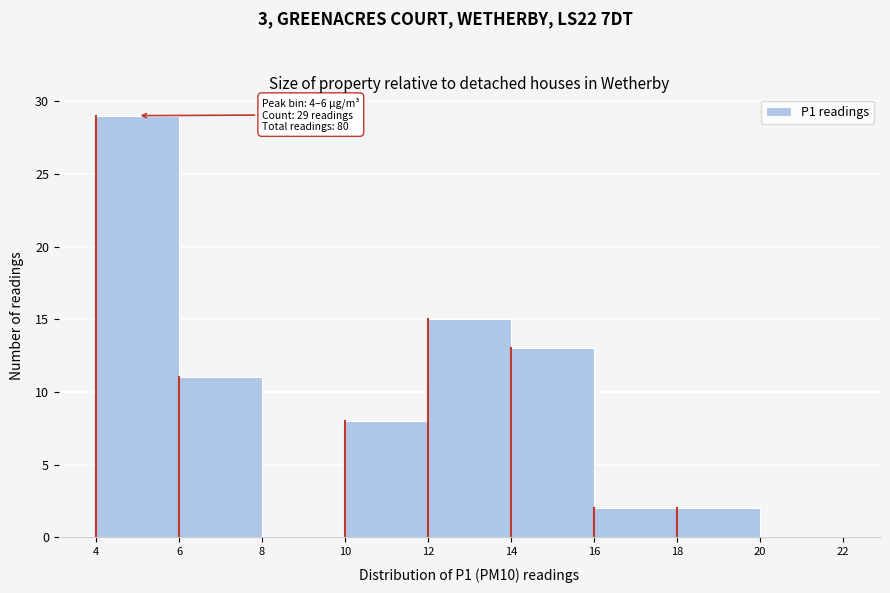

Which range on the x-axis has the tallest bar?

4 to 6